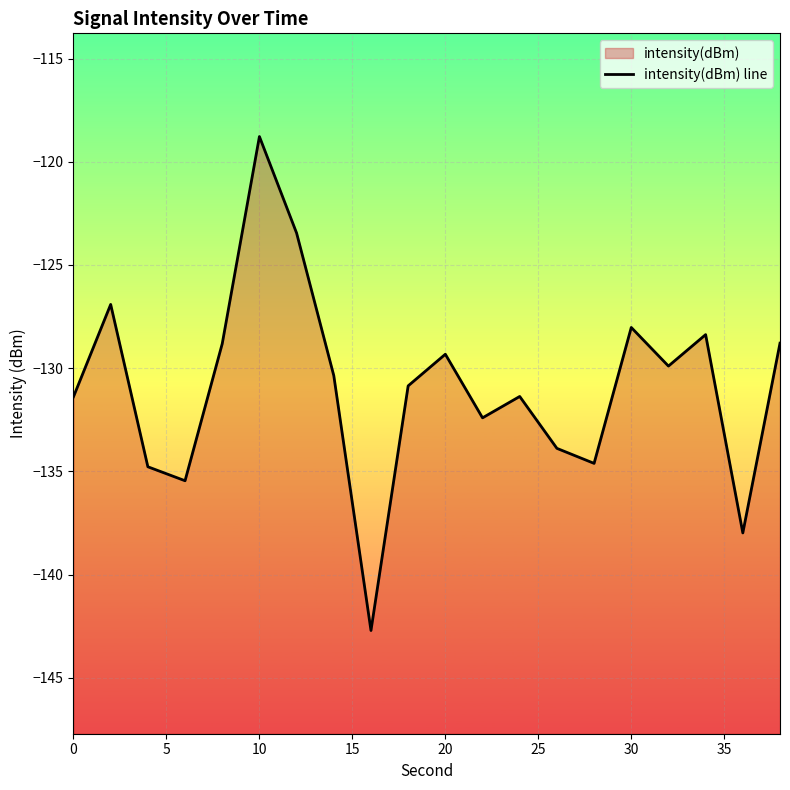

What is the value of the 5th point from the left?

-128.8